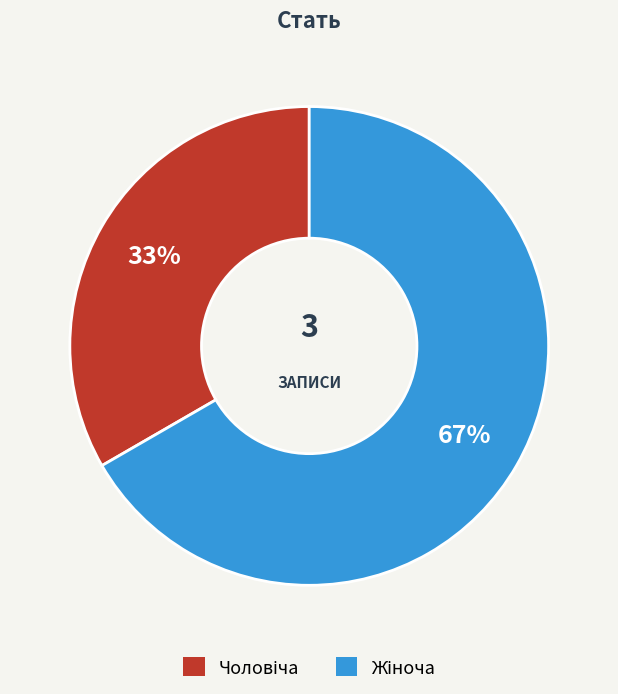

Is there any slice that represents more than half of the pie?

Yes